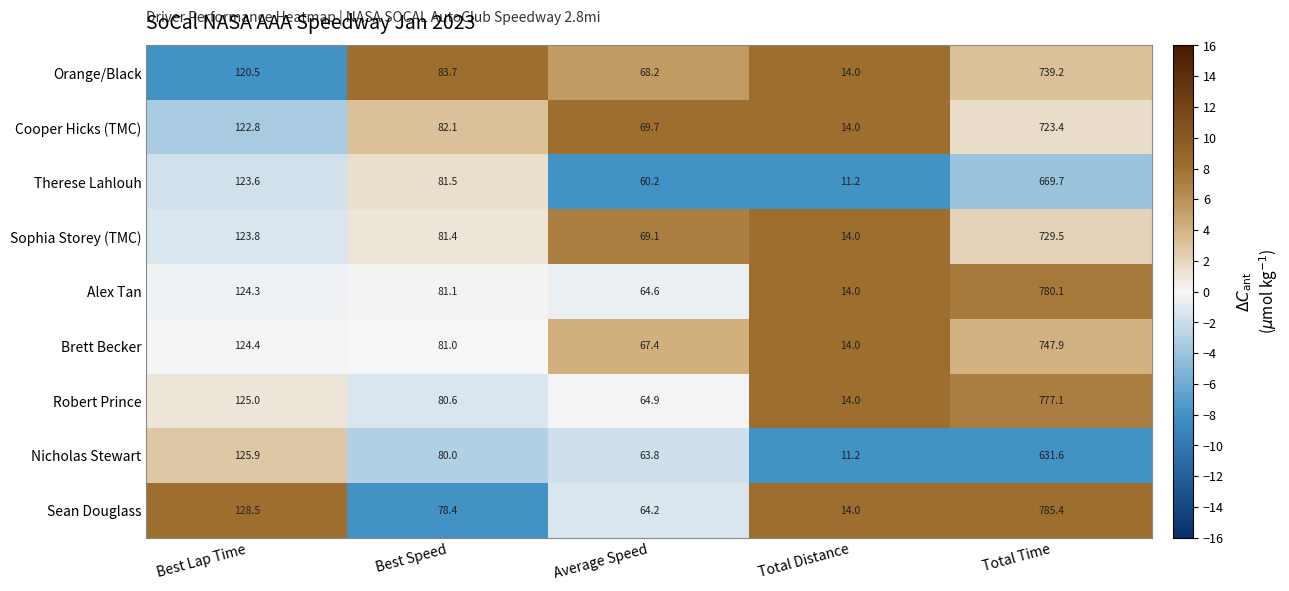

Between Average Speed and Total Time, which series saw the biggest shift?

Sean Douglass